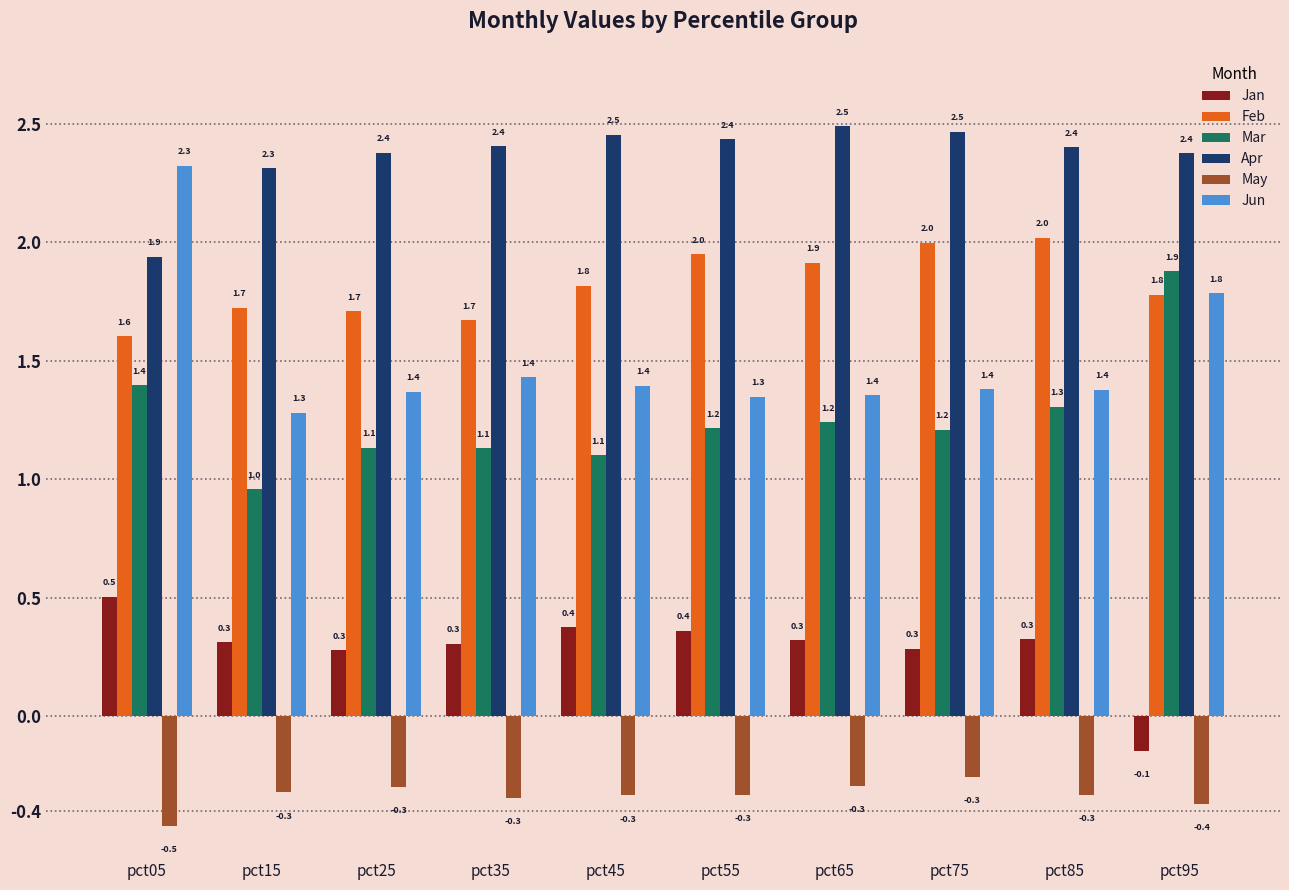

Which series has the largest total across all categories?

Apr